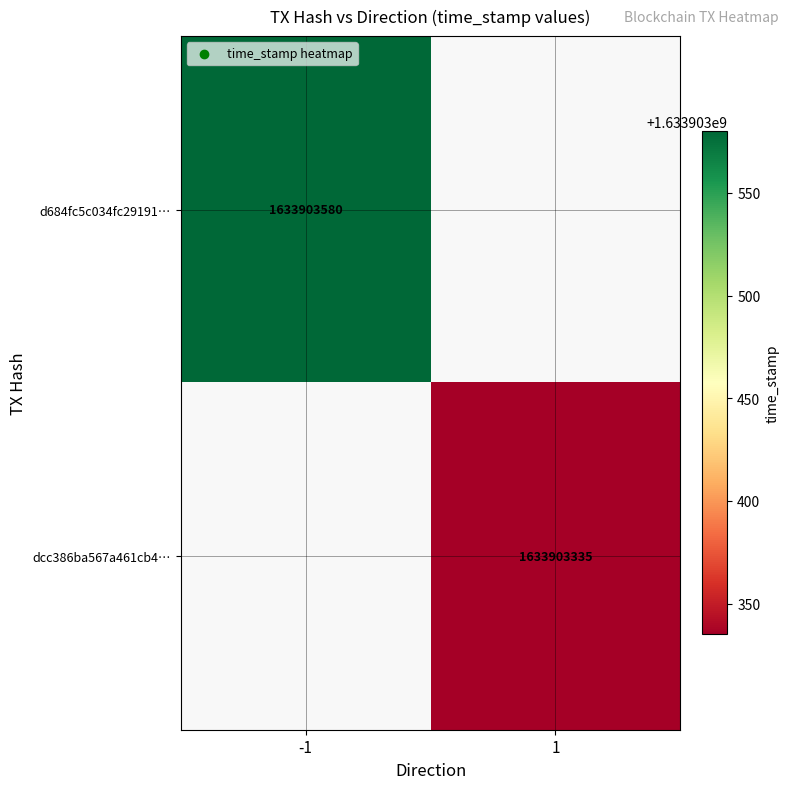

Which series has the largest range (max minus min)?

d684fc5c034fc29191d5fefef0831cd5d746f7c…